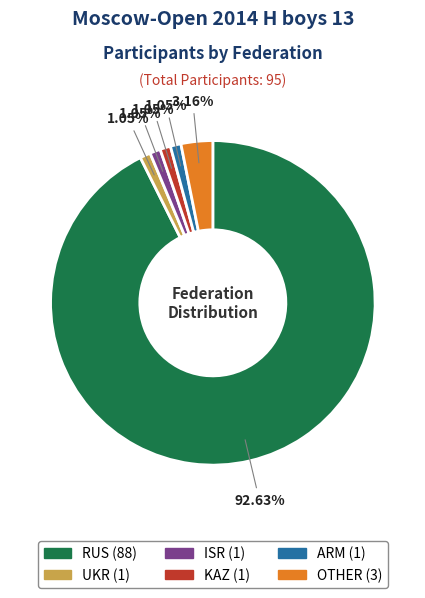

How many slices are in this pie chart?

6